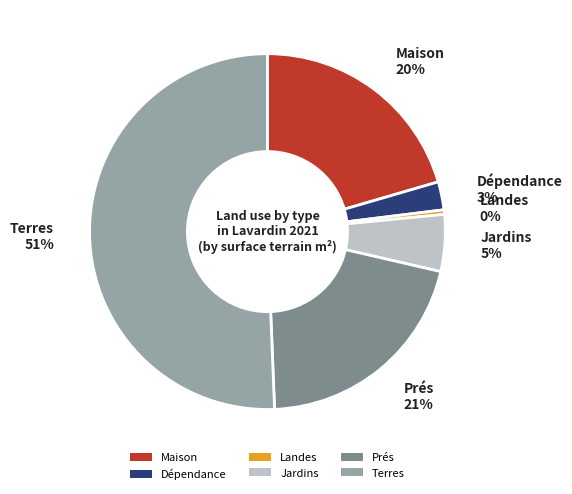

To the nearest percent, what is the average slice percentage?

17%